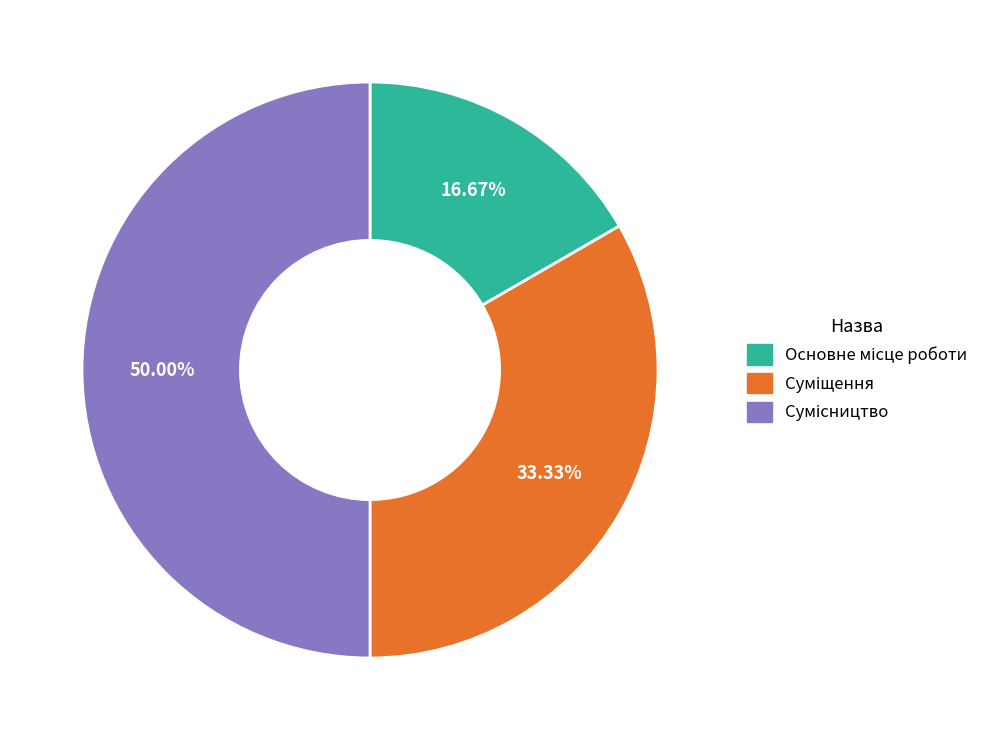

How many slices are in this pie chart?

3